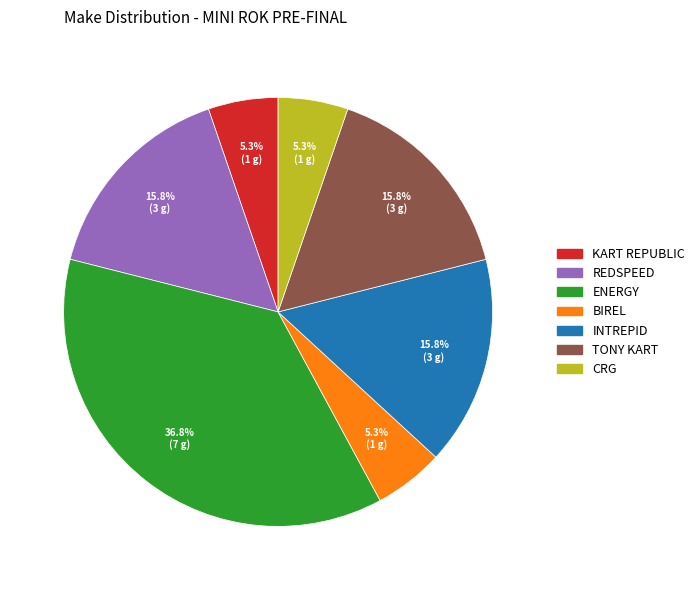

Is there any slice that represents more than half of the pie?

No